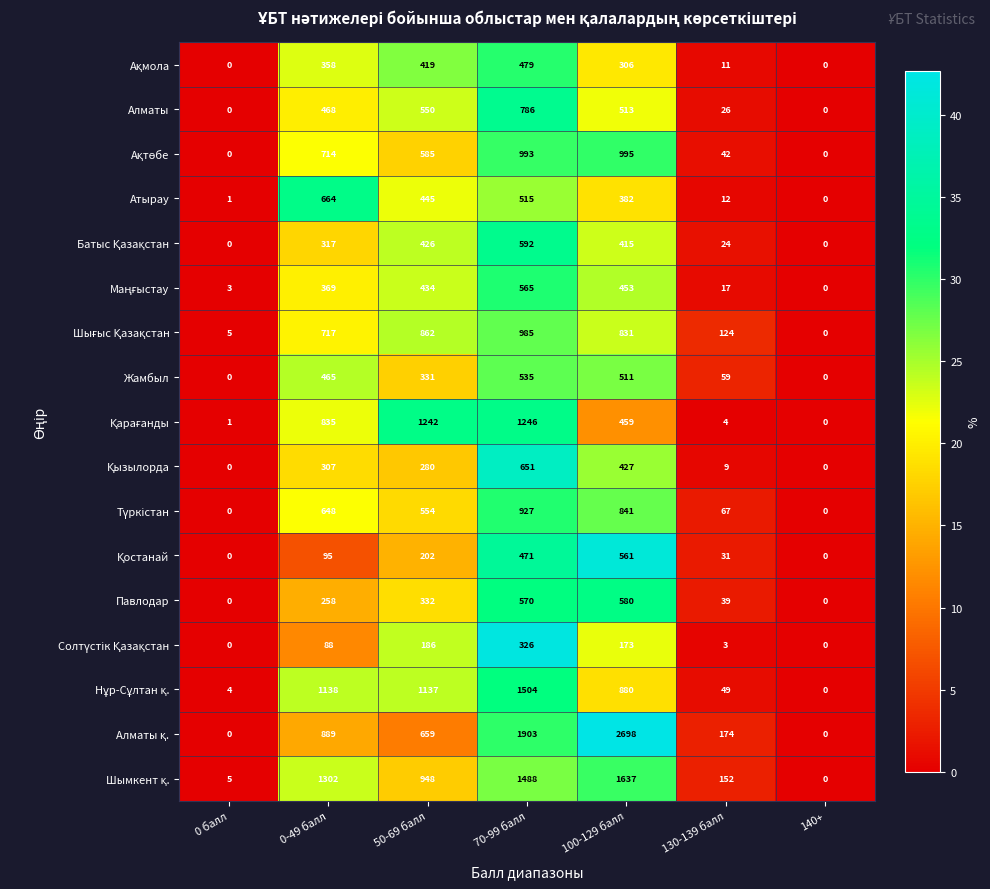

Where does the Жамбыл series first go above 331?

0-49 балл